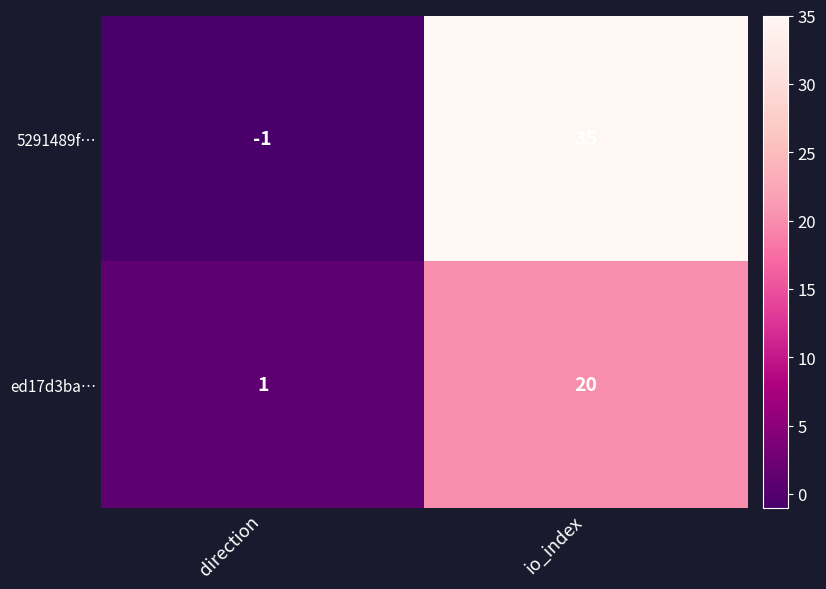

Between direction and io_index, which series saw the biggest shift?

5291489f…